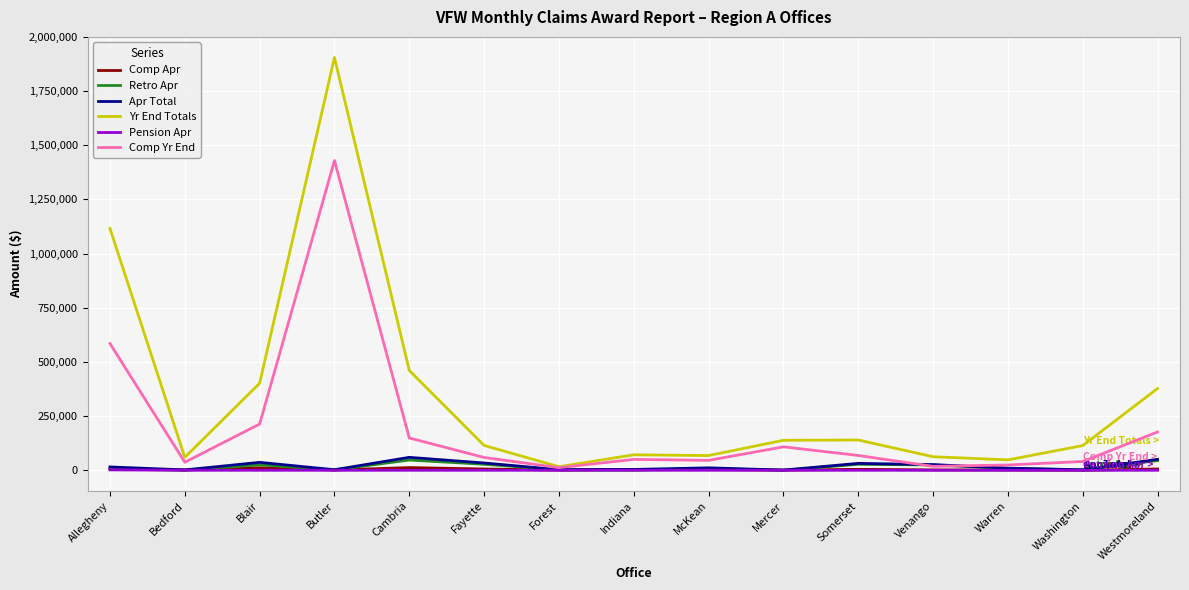

Which series has the largest total across all categories?

Yr End Totals